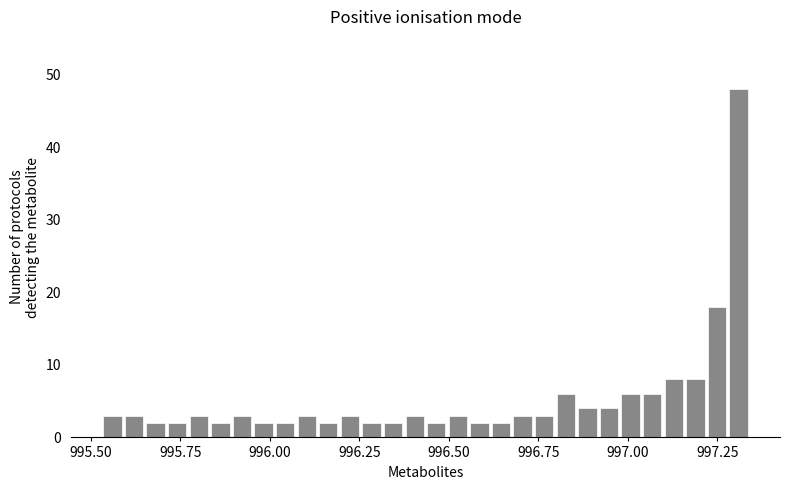

Around what value on the x-axis is the tallest bar? Give the approximate position of its centre, as read against the axis.

997.30